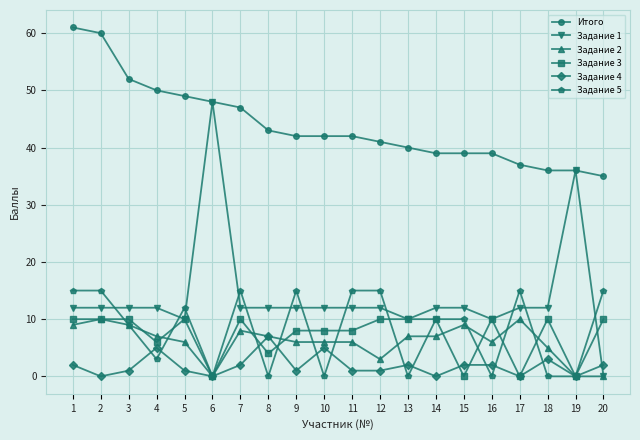

True or false: Итого has a value of 39 at 15.

True